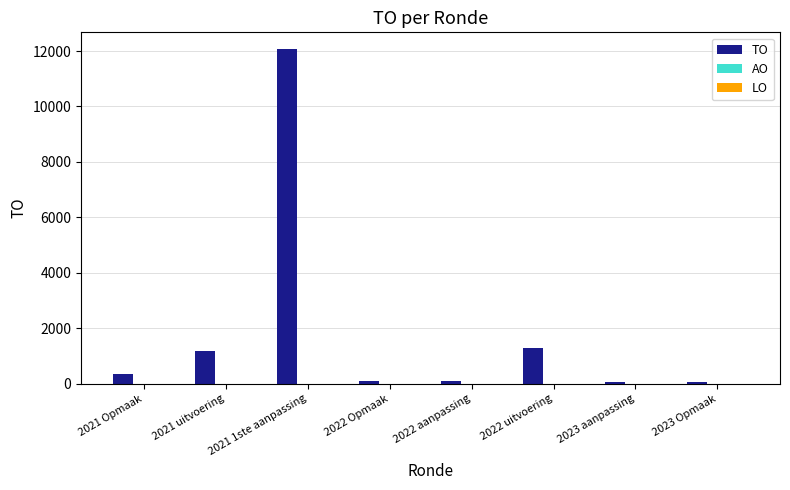

What is the label of the 1st bar from the right?

2023 Opmaak